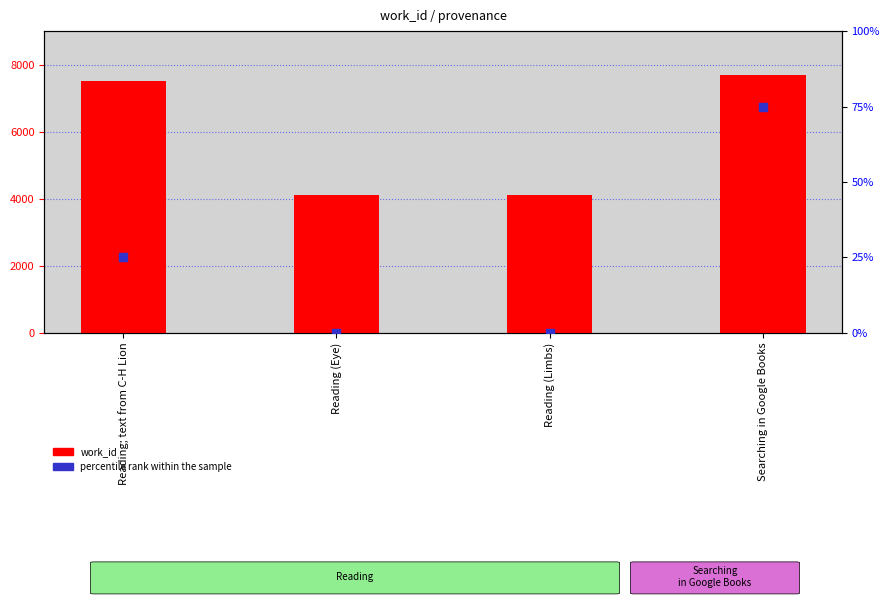

What is the total value across all series at Searching in Google Books?

7779